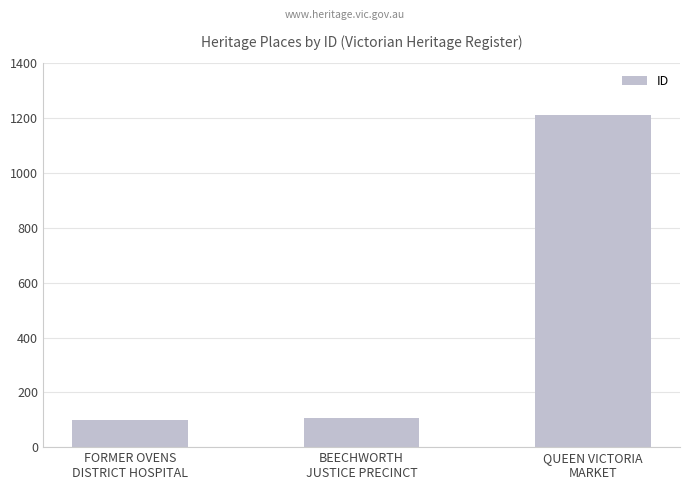

What position from the right is QUEEN VICTORIA
MARKET?

1